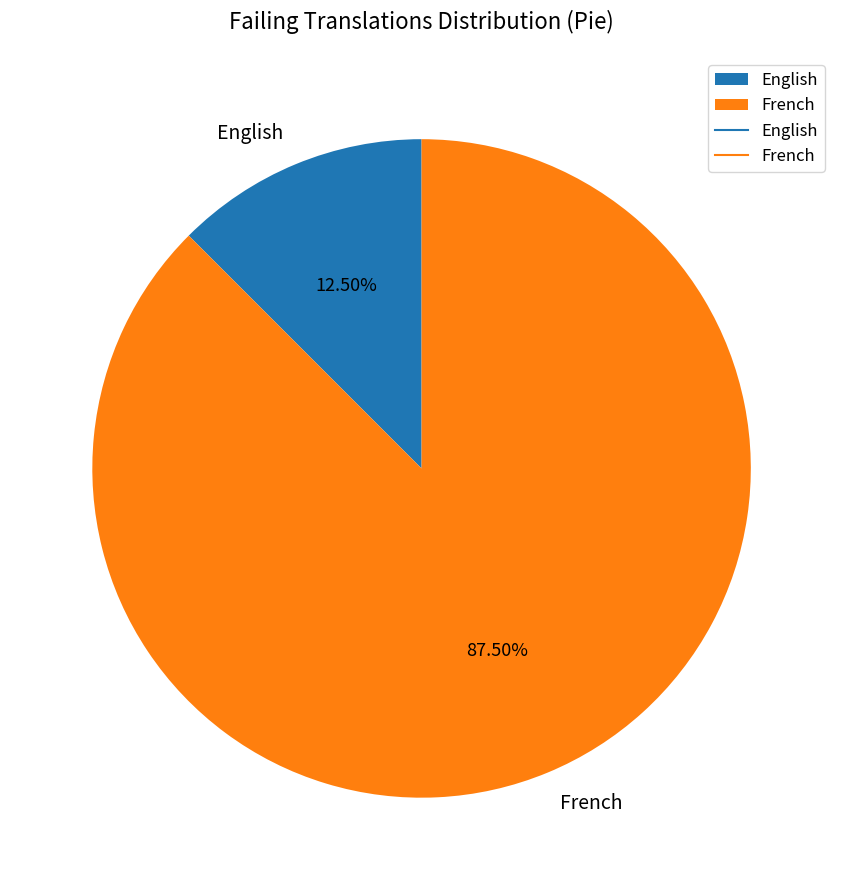

To the nearest percent, what is the combined percentage of French and English?

100%